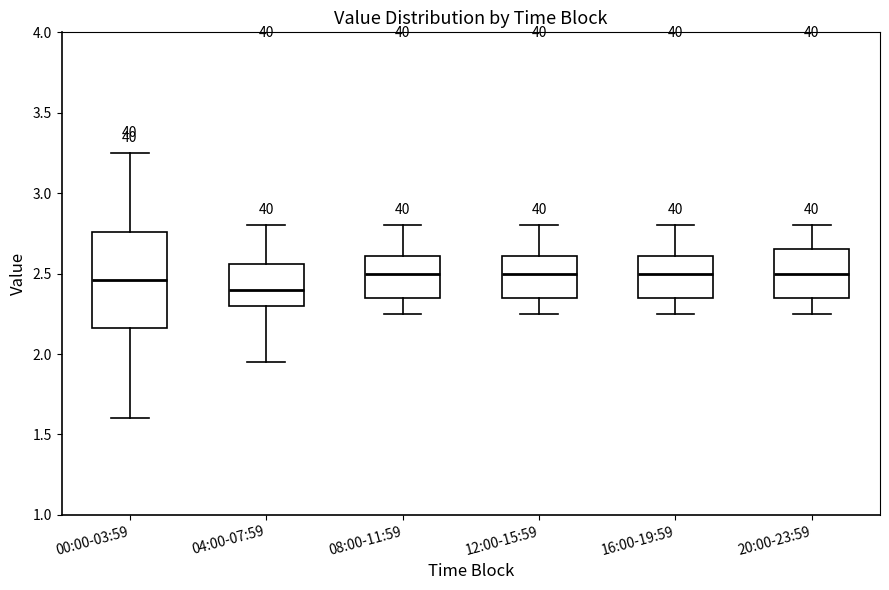

Reading left to right, read every box against the y-axis: the position of its median line, the range the box covers, and the ends of its whiskers. The values are not printed on the chart, so give them approximately, as read against the axis.

00:00-03:59: median 2.45, box 2.15 to 2.75, whiskers 1.60 to 3.25
04:00-07:59: median 2.40, box 2.30 to 2.55, whiskers 1.95 to 2.80
08:00-11:59: median 2.50, box 2.35 to 2.60, whiskers 2.25 to 2.80
12:00-15:59: median 2.50, box 2.35 to 2.60, whiskers 2.25 to 2.80
16:00-19:59: median 2.50, box 2.35 to 2.60, whiskers 2.25 to 2.80
20:00-23:59: median 2.50, box 2.35 to 2.65, whiskers 2.25 to 2.80